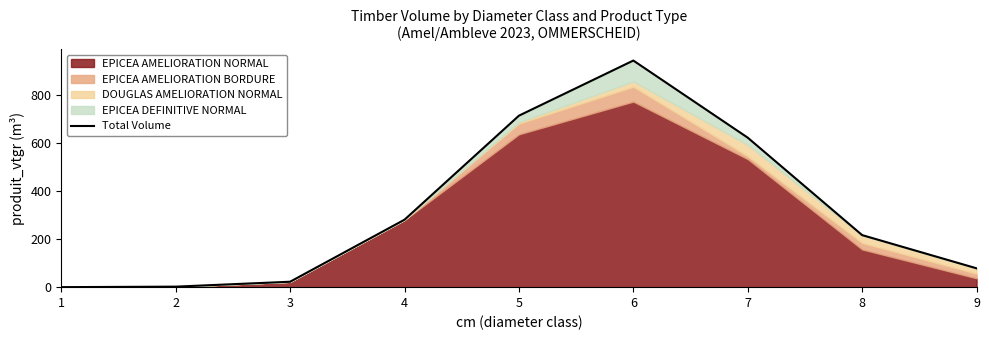

Reading left to right, what are all the values shown in this chart?

1=0.0	2=2.2	3=22.6	4=281.4	5=715.4	6=945.4	7=623.6	8=217.1	9=78.6